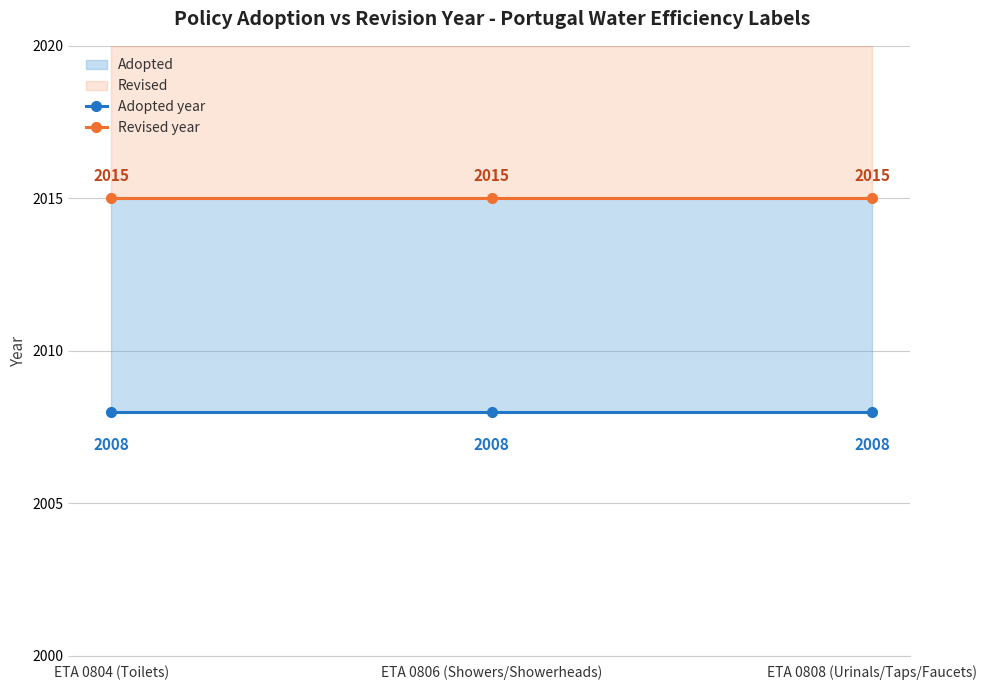

Which label corresponds to the smallest value in the chart?

ETA 0804 (Toilets)